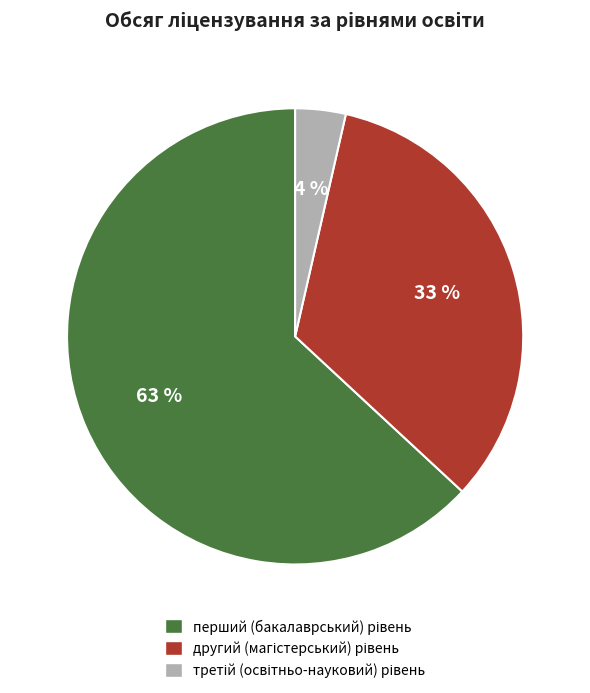

Is there a majority slice in this chart?

Yes